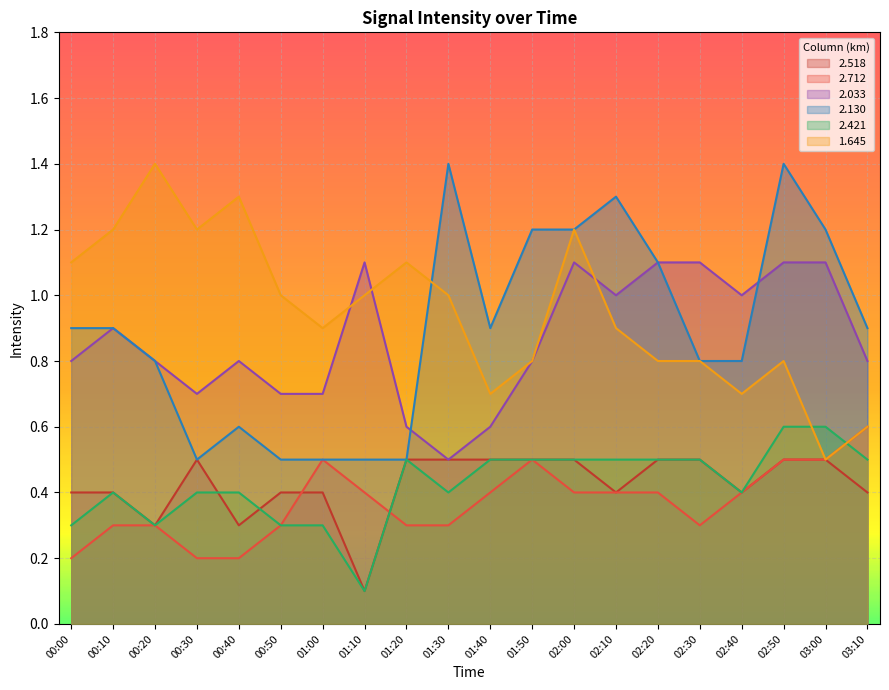

In 2.712, how many points are higher than both neighbors (excluding endpoints)?

2